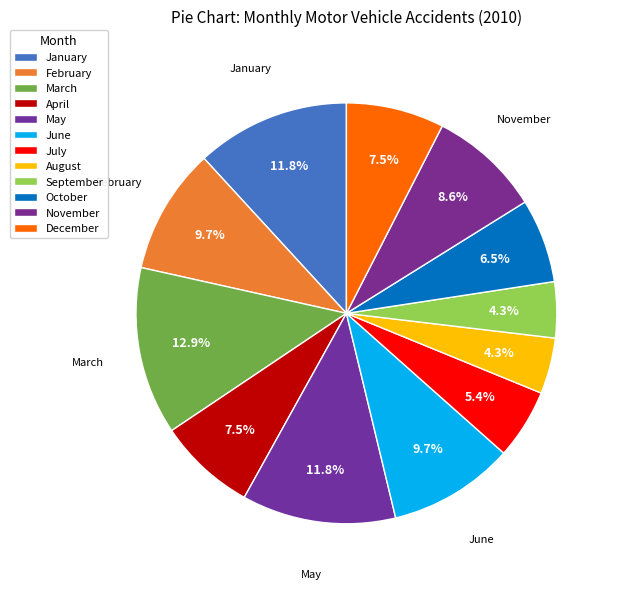

Does September represent more than half of the total?

No